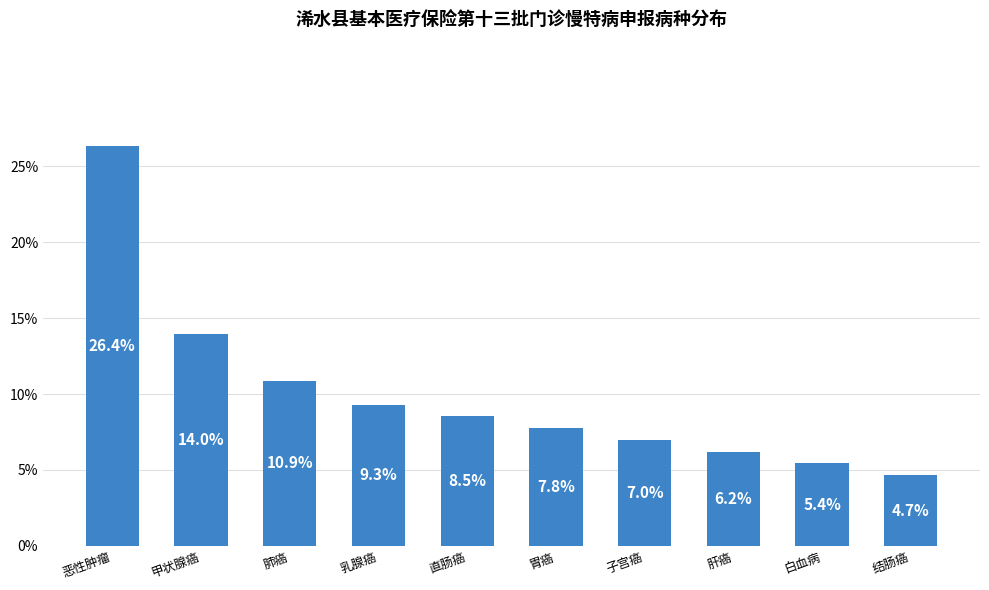

Reading left to right, what are all the values shown in this chart?

恶性肿瘤=26.4	甲状腺癌=14.0	肺癌=10.9	乳腺癌=9.3	直肠癌=8.5	胃癌=7.8	子宫癌=7.0	肝癌=6.2	白血病=5.4	结肠癌=4.7